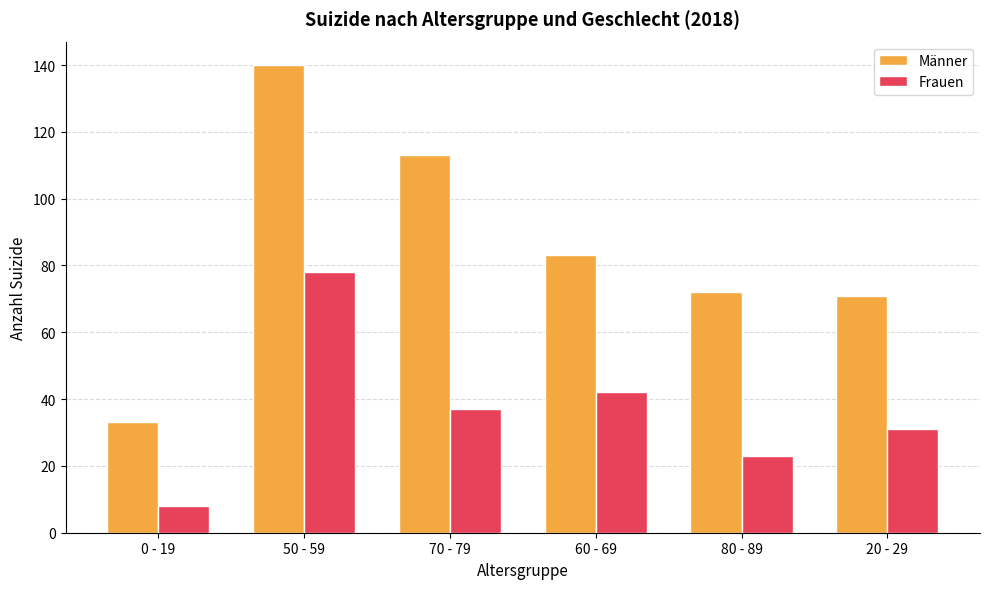

What is the spread (max minus min) of values at 50 - 59?

62